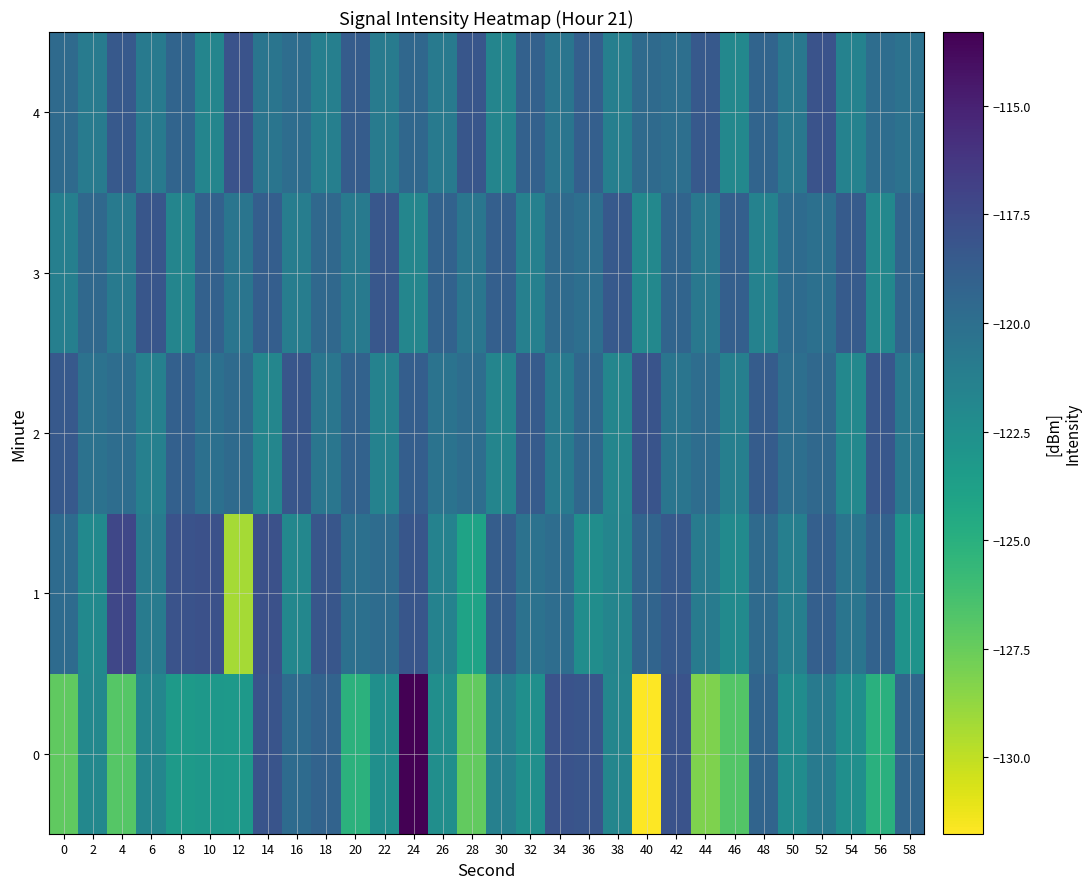

How many distinct data groups are displayed?

5